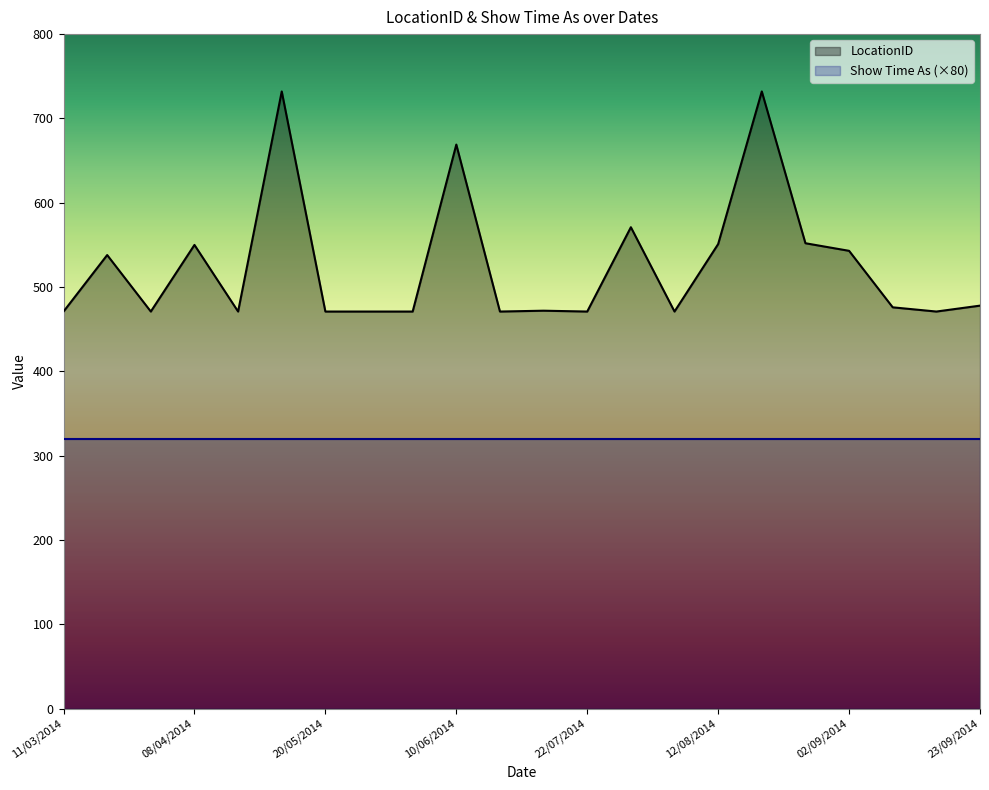

List the labels in order of value, largest first.

06/05/2014, 19/08/2014, 10/06/2014, 29/07/2014, 26/08/2014, 12/08/2014, 08/04/2014, 02/09/2014, 18/03/2014, 23/09/2014, 09/09/2014, 24/06/2014, 11/03/2014, 01/04/2014, 15/04/2014, 20/05/2014, 27/05/2014, 03/06/2014, 17/06/2014, 22/07/2014, 05/08/2014, 16/09/2014